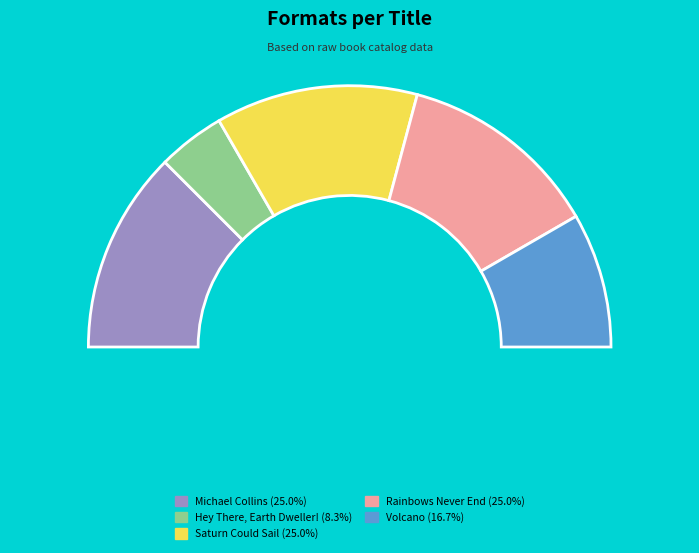

Does any single category account for the majority?

No